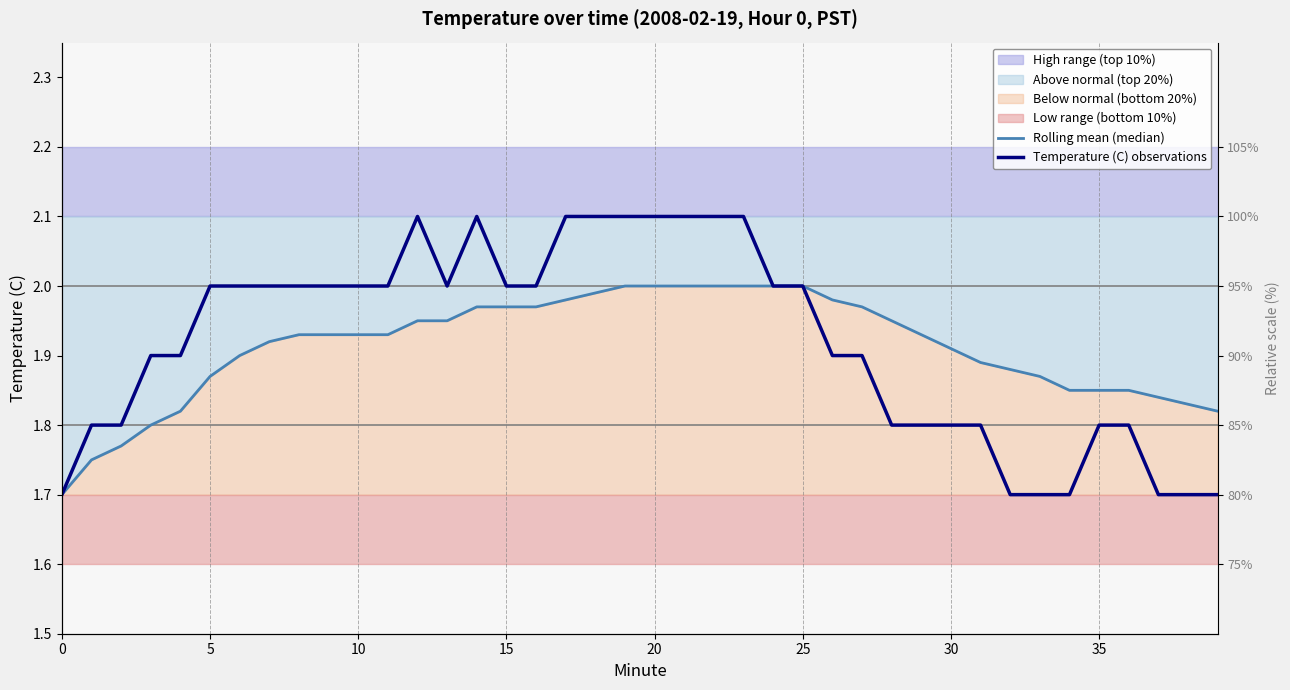

How many data points in Temperature (C) observations are less than 2?

19